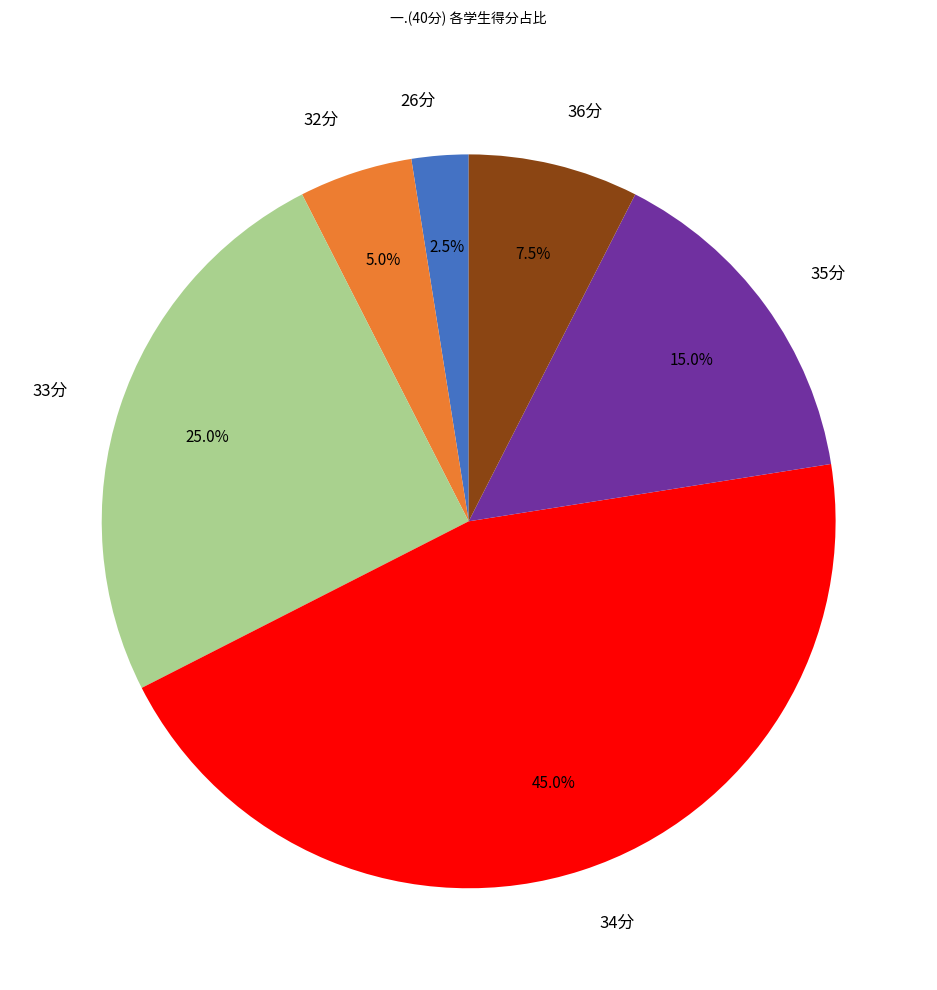

What is the largest slice in the pie chart?

34分